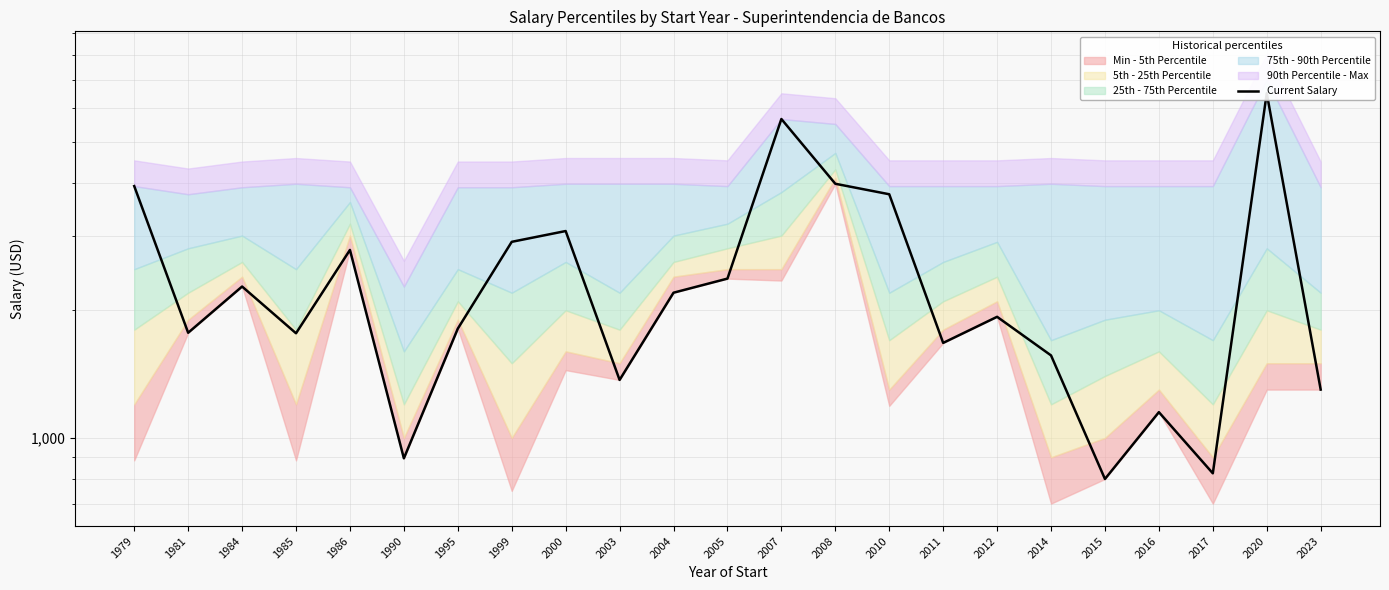

What is the difference between the values at 2015 and 2023?

500